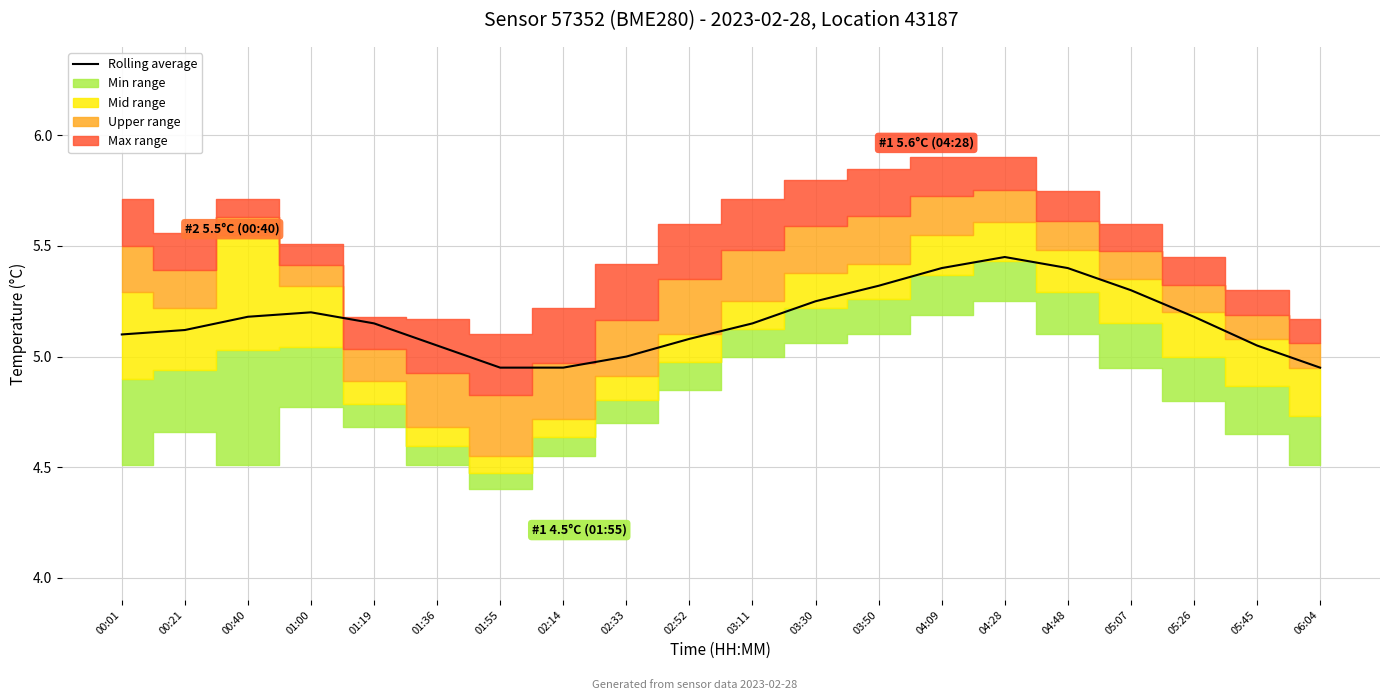

Which has a higher value, 02:52 or 00:21?

00:21